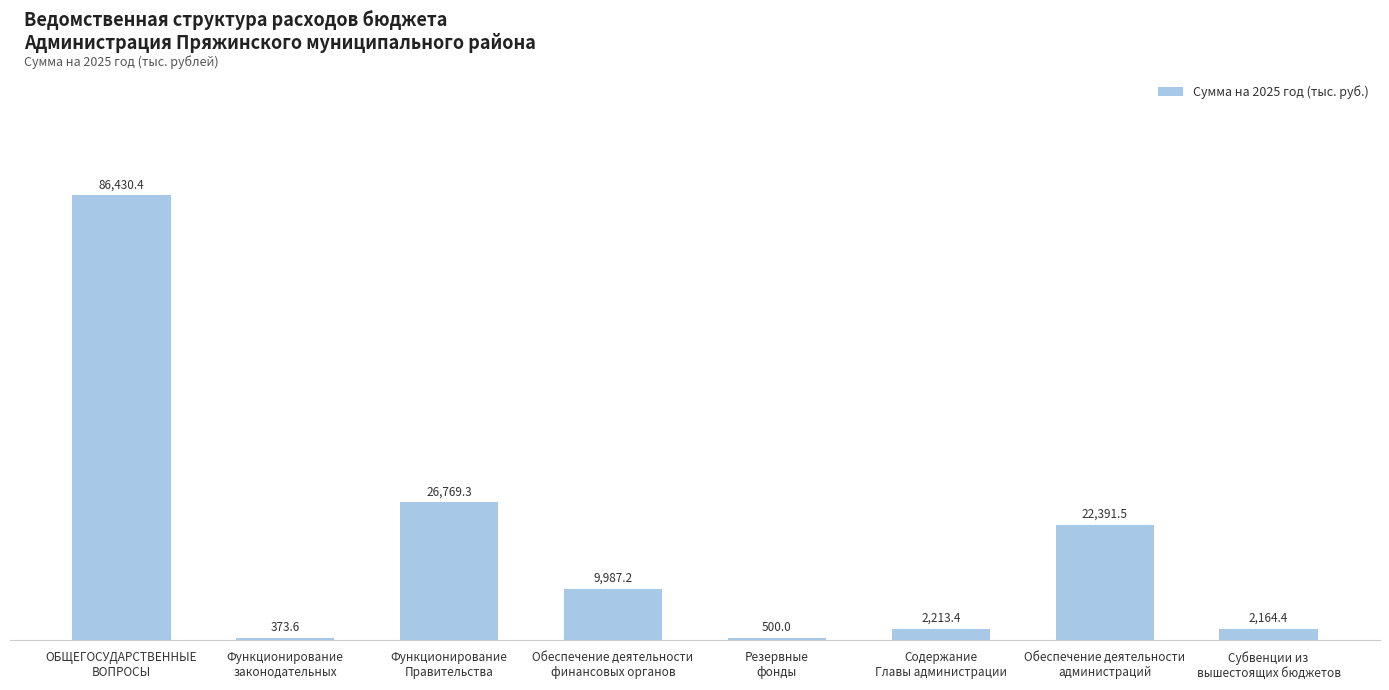

The chart shows a value of 500.0 at Резервные
фонды. True or false?

True